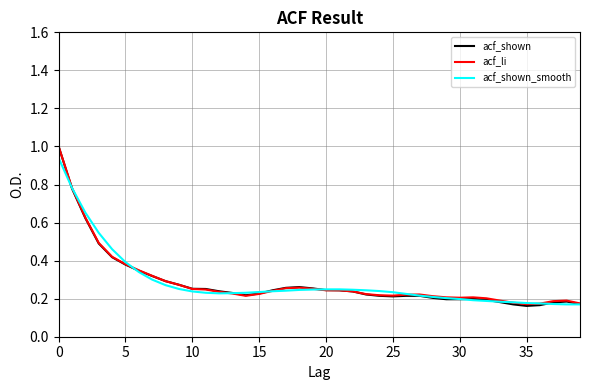

Which series has the widest spread of values?

acf_shown